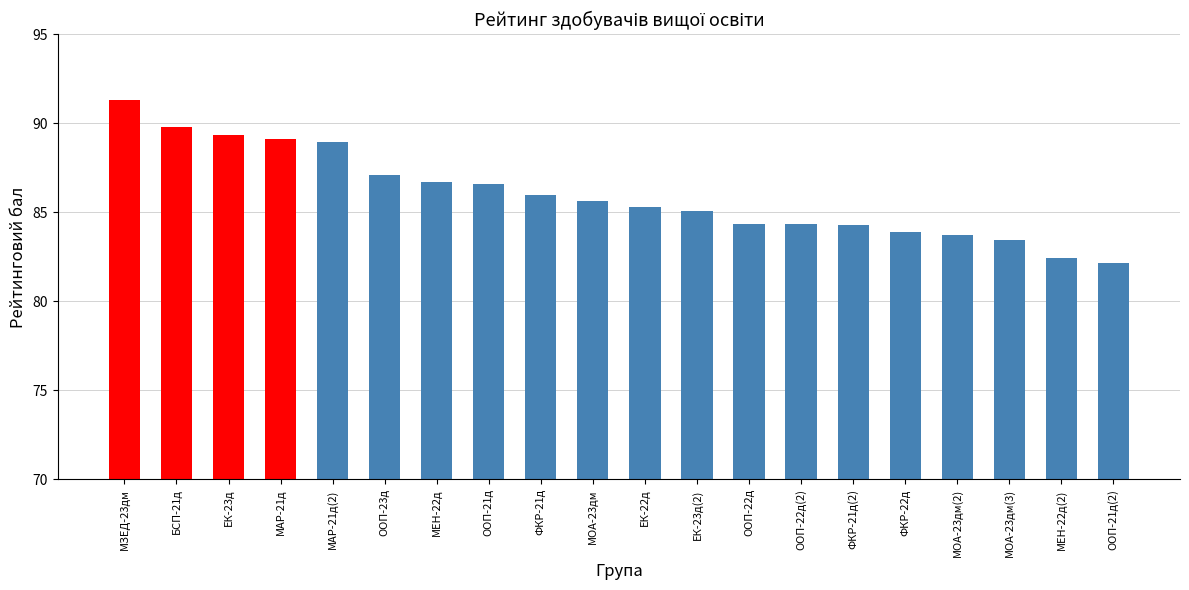

What is the average value?

86.0